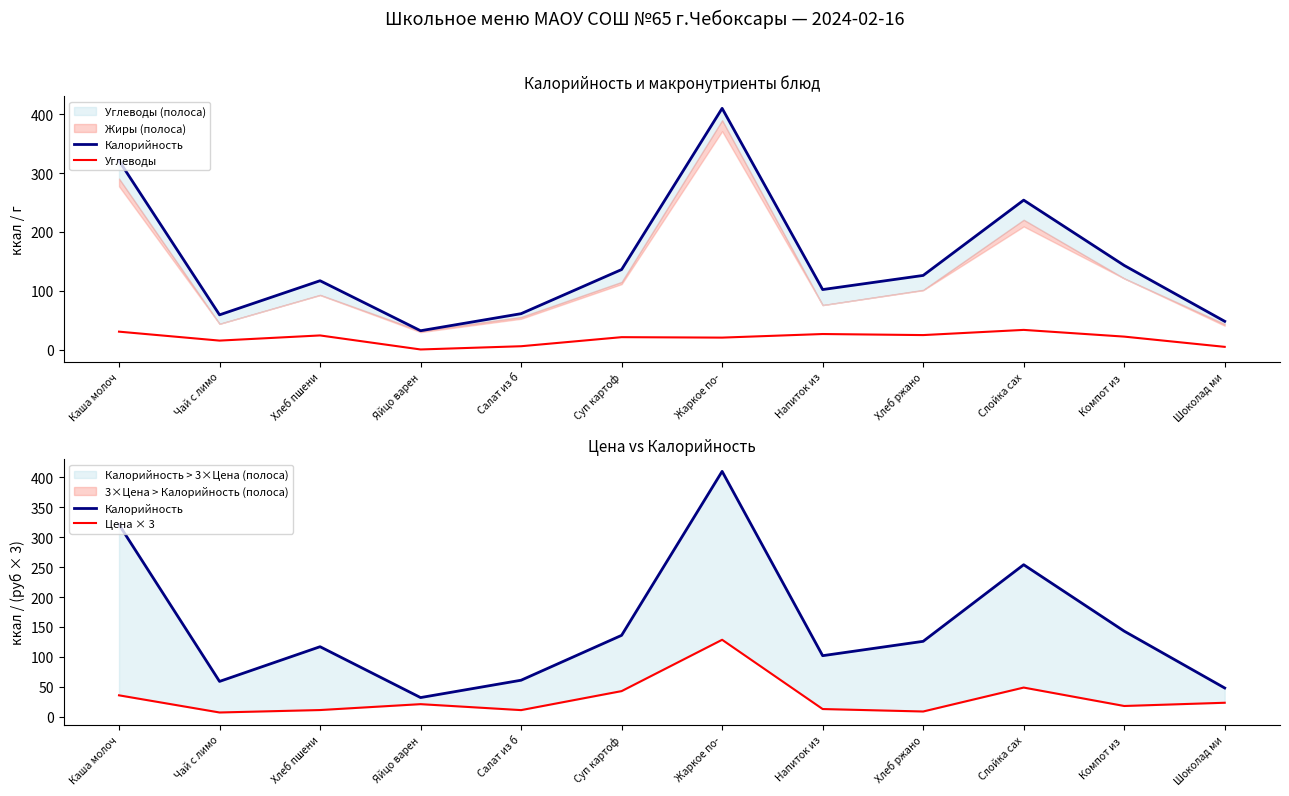

At which label does Углеводы first exceed 22?

Каша молоч